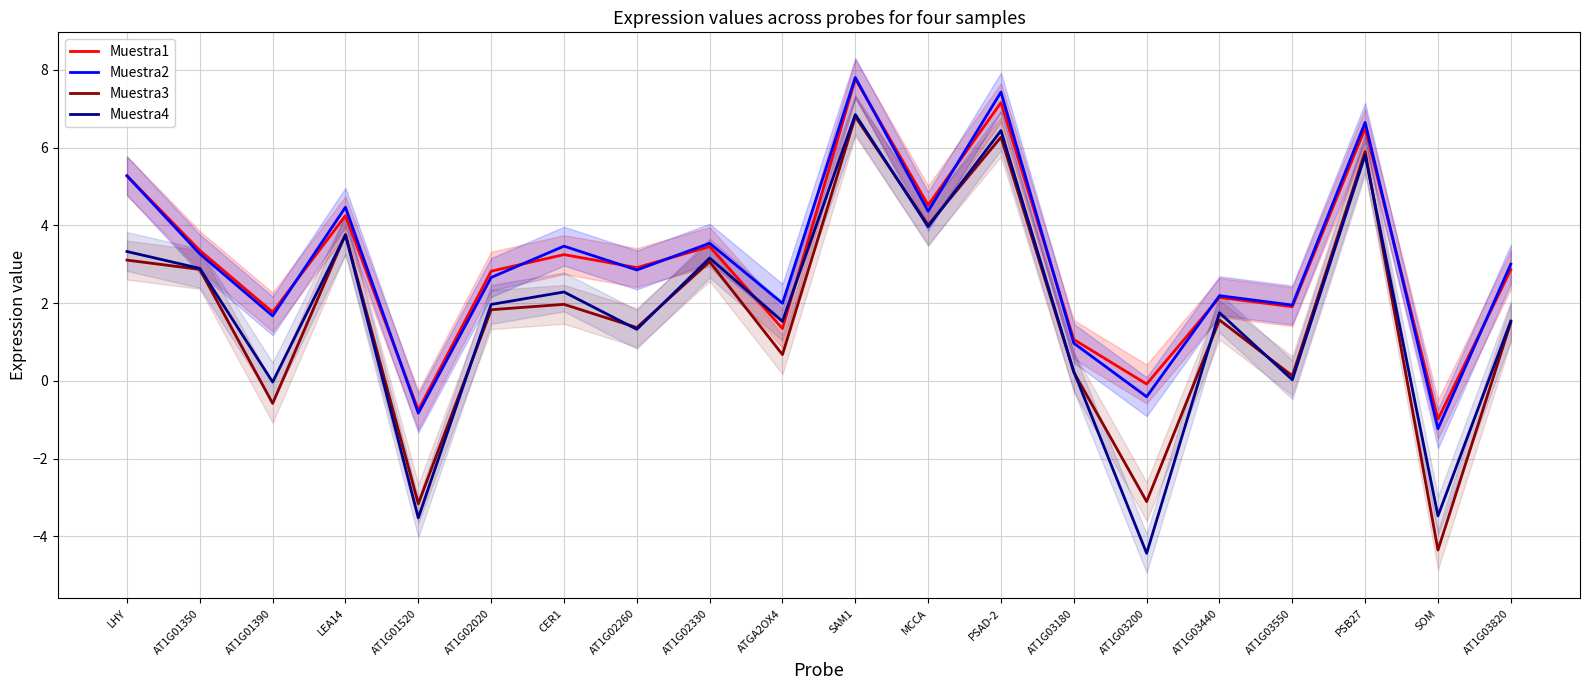

How many times do Muestra1 and Muestra2 cross each other?

11